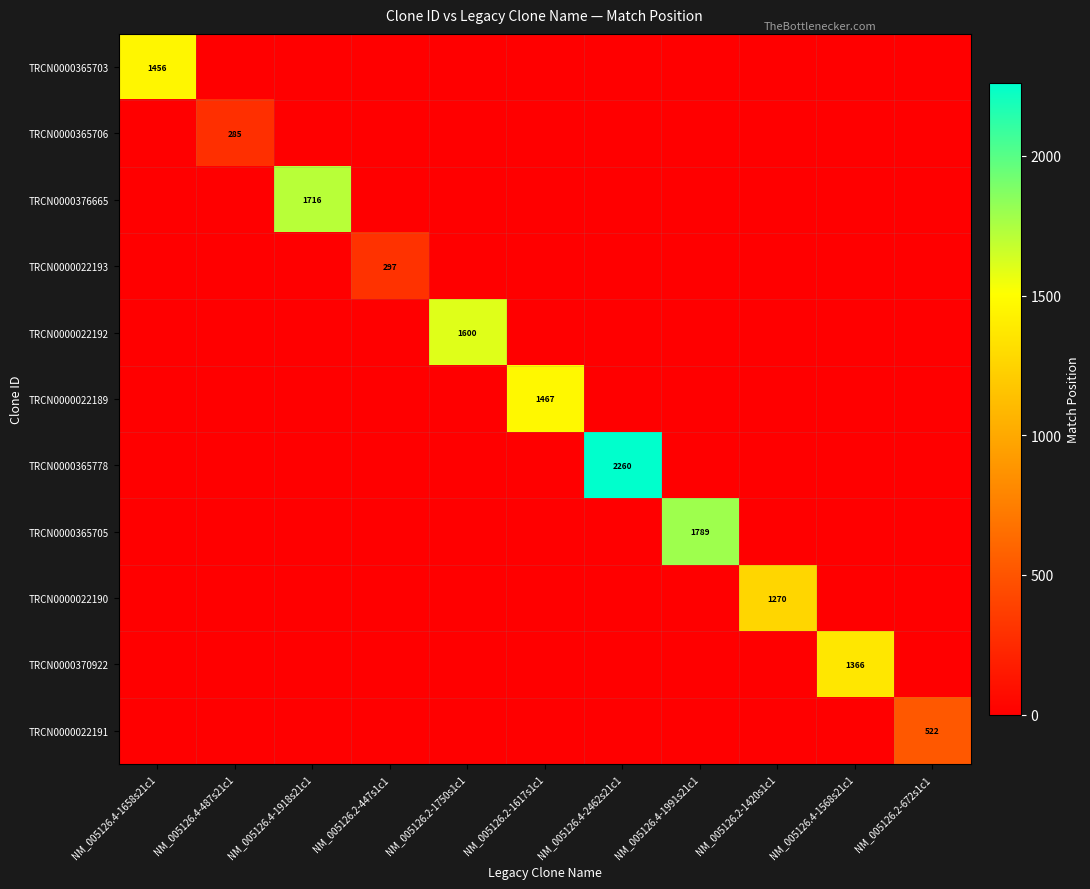

The value of TRCN0000022192 at NM_005126.2-1750s1c1 is 1600. True or false?

True